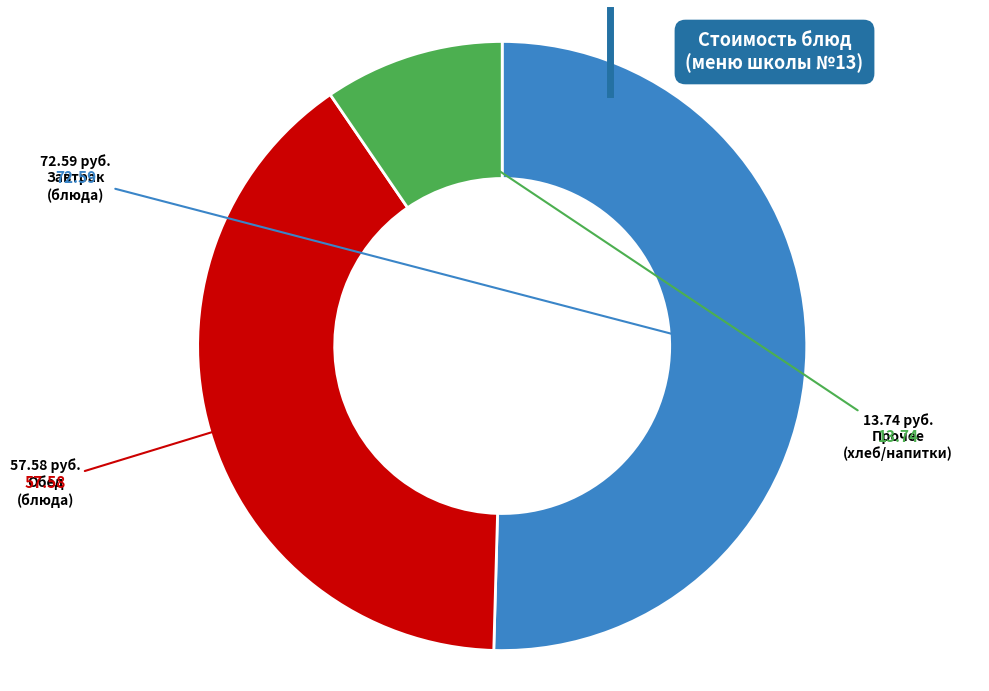

Does any single category account for the majority?

Yes